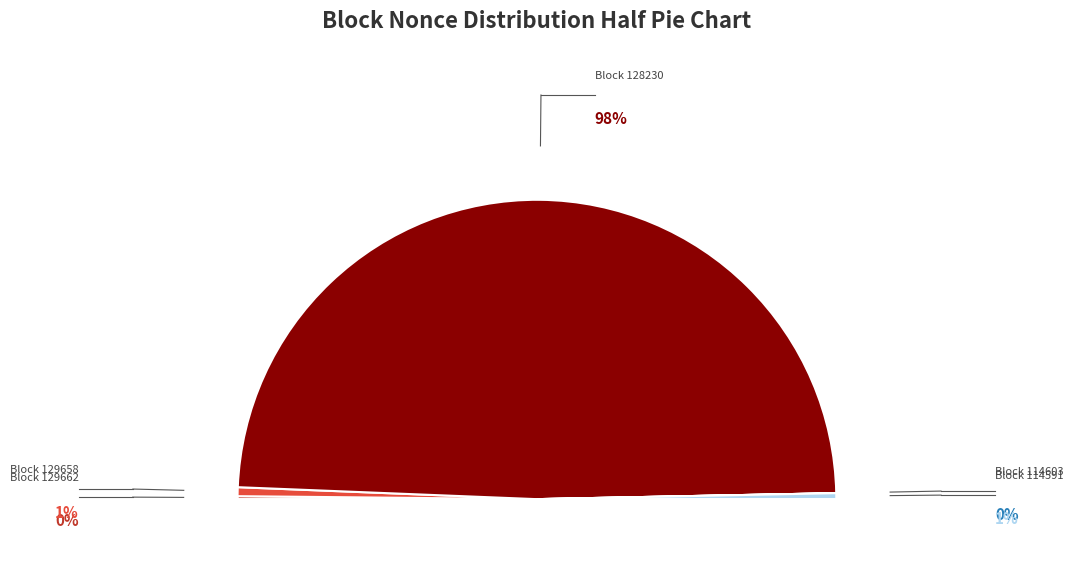

To the nearest percent, what is the difference between the 129662 and 128230 slice percentages?

98%